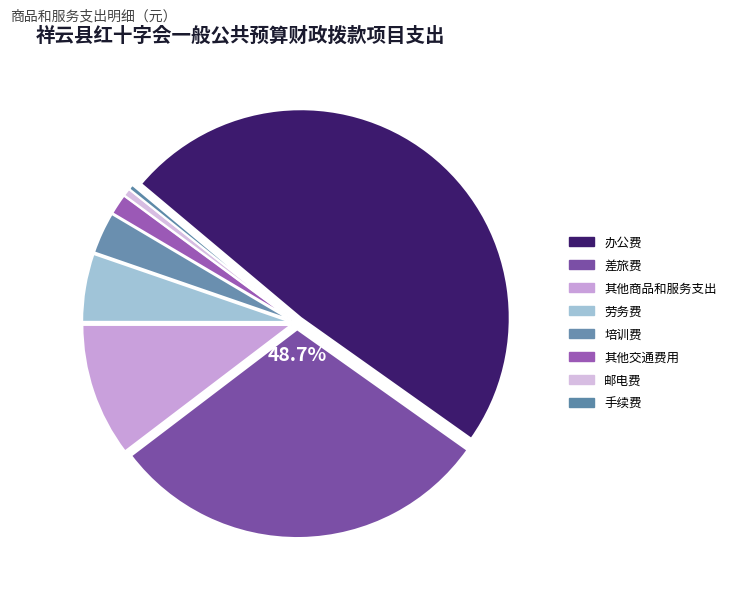

To the nearest percent, what is the combined percentage of 其他交通费用 and 培训费?

5%